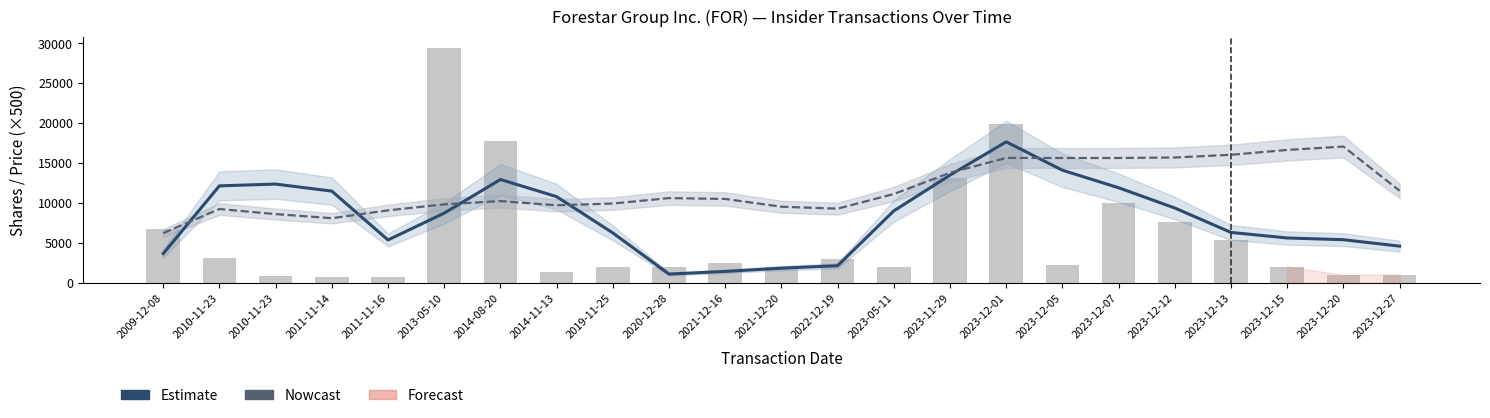

Reading right to left, what are all the values shown in this chart?

sharesOwnedFollowingTransaction / 3 (Estimate): 2023-12-27=4555.6	2023-12-20=5363.0	2023-12-15=5579.6	2023-12-13=6273.9	2023-12-12=9333.6	2023-12-07=11873.0	2023-12-05=14068.2	2023-12-01=17625.8	2023-11-29=13455.0	2023-05-11=8974.1	2022-12-19=2105.0	2021-12-20=1797.6	2021-12-16=1388.9	2020-12-28=1055.6	2019-11-25=6214.2	2014-11-13=10760.0	2014-08-20=12906.8	2013-05-10=8692.2	2011-11-16=5331.1	2011-11-14=11452.8	2010-11-23=12332.4	2010-11-23=12110.7	2009-12-08=3620.0
transactionPricePerShare × 500 (Nowcast): 2023-12-27=11495.8	2023-12-20=17035.4	2023-12-15=16610.6	2023-12-13=16004.8	2023-12-12=15663.5	2023-12-07=15600.8	2023-12-05=15601.1	2023-12-01=15611.7	2023-11-29=13748.2	2023-05-11=11089.6	2022-12-19=9254.2	2021-12-20=9494.4	2021-12-16=10469.3	2020-12-28=10576.3	2019-11-25=9894.7	2014-11-13=9675.3	2014-08-20=10201.6	2013-05-10=9793.3	2011-11-16=9043.3	2011-11-14=8057.5	2010-11-23=8570.8	2010-11-23=9210.0	2009-12-08=6189.1
transactionShares: 2023-12-27=1000.0	2023-12-20=949.0	2023-12-15=2000.0	2023-12-13=5300.0	2023-12-12=7555.0	2023-12-07=10000.0	2023-12-05=2202.0	2023-12-01=19816.0	2023-11-29=13120.0	2023-05-11=2000.0	2022-12-19=3000.0	2021-12-20=2000.0	2021-12-16=2500.0	2020-12-28=2000.0	2019-11-25=2000.0	2014-11-13=1333.0	2014-08-20=17703.0	2013-05-10=29344.0	2011-11-16=665.0	2011-11-14=666.0	2010-11-23=833.0	2010-11-23=3020.0	2009-12-08=6666.0